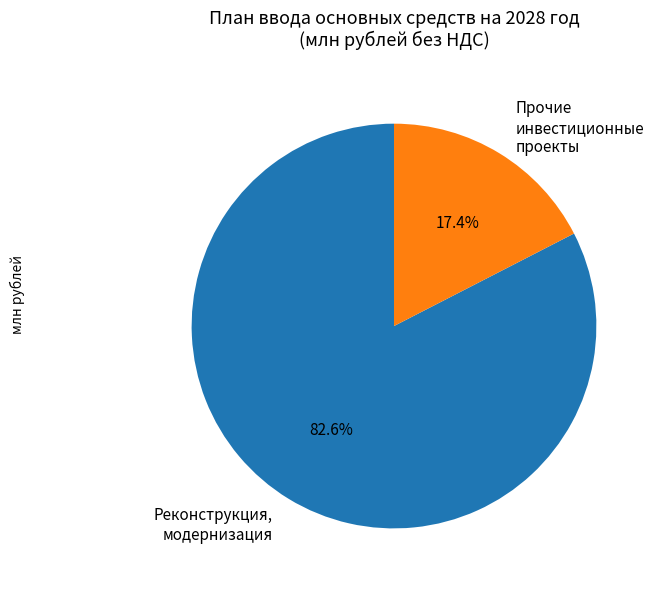

True or false: Прочие инвестиционные проекты accounts for 1% of the total.

False